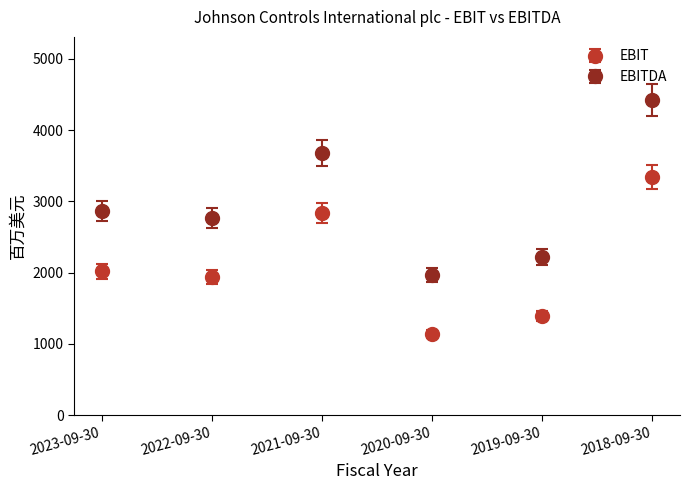

Is this an area chart (filled region under the line)?

No